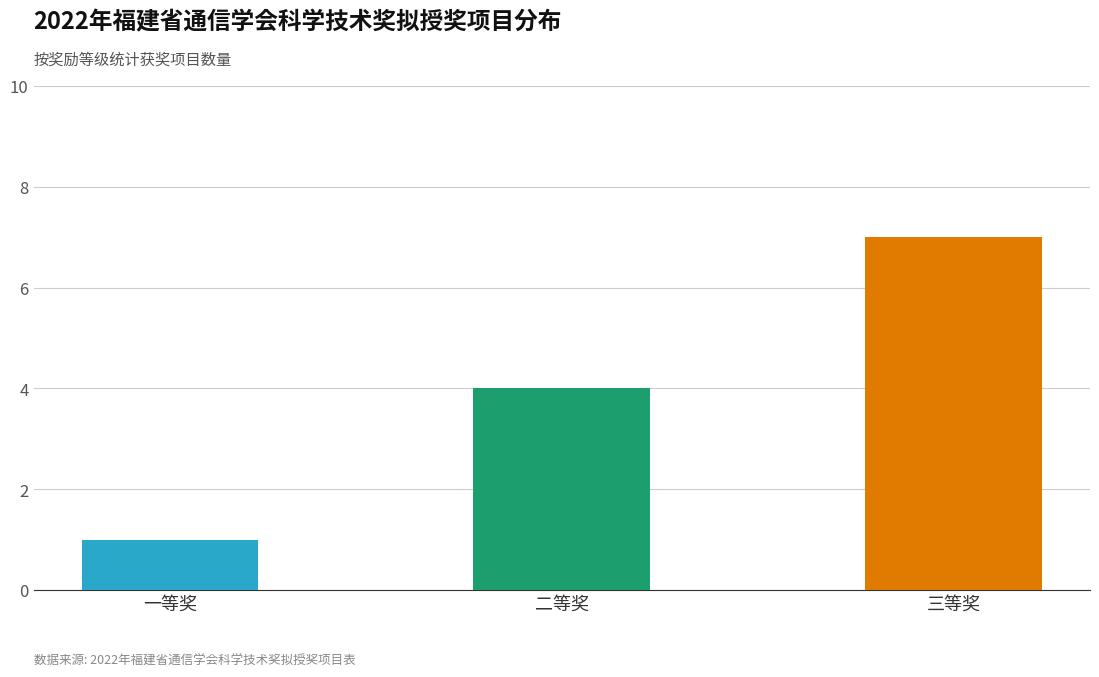

What is the minimum value shown in the chart?

1